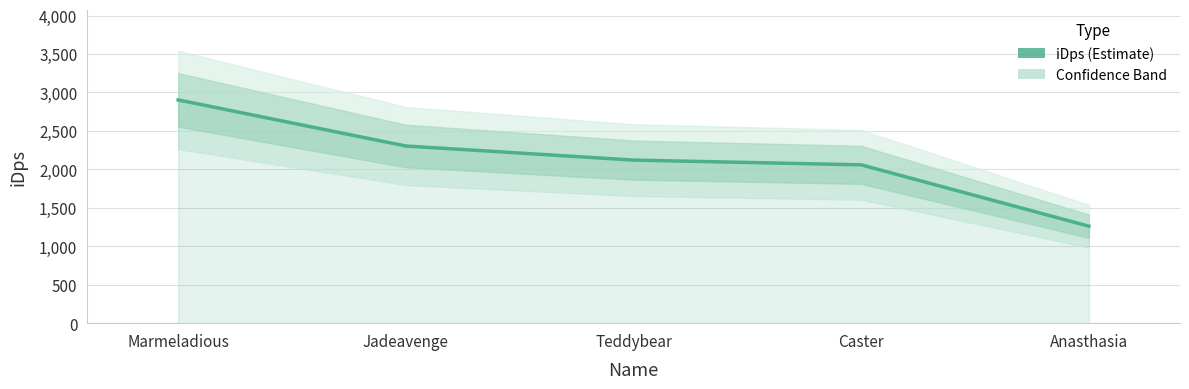

Which label corresponds to the largest value in the chart?

Marmeladious